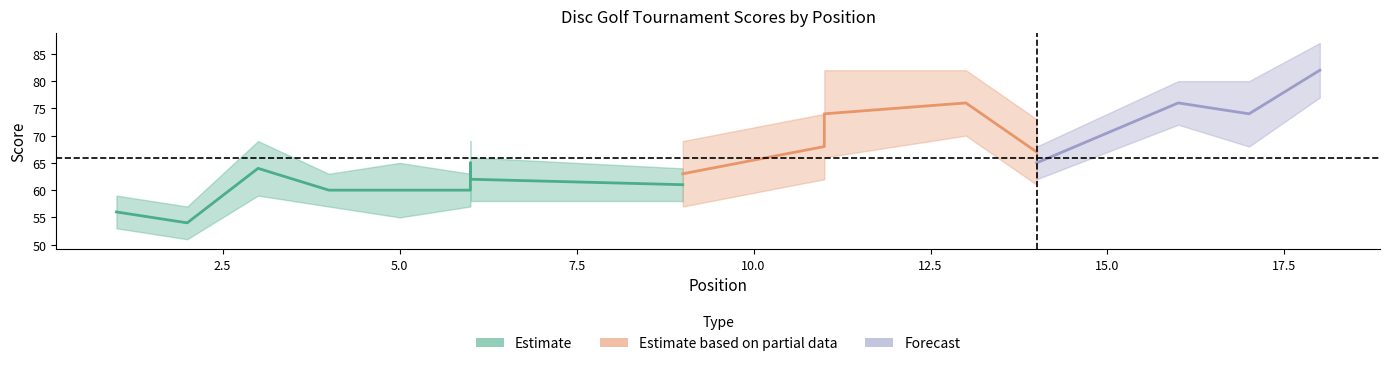

What is the difference between the maximum and minimum values in the event_total_score series?

28